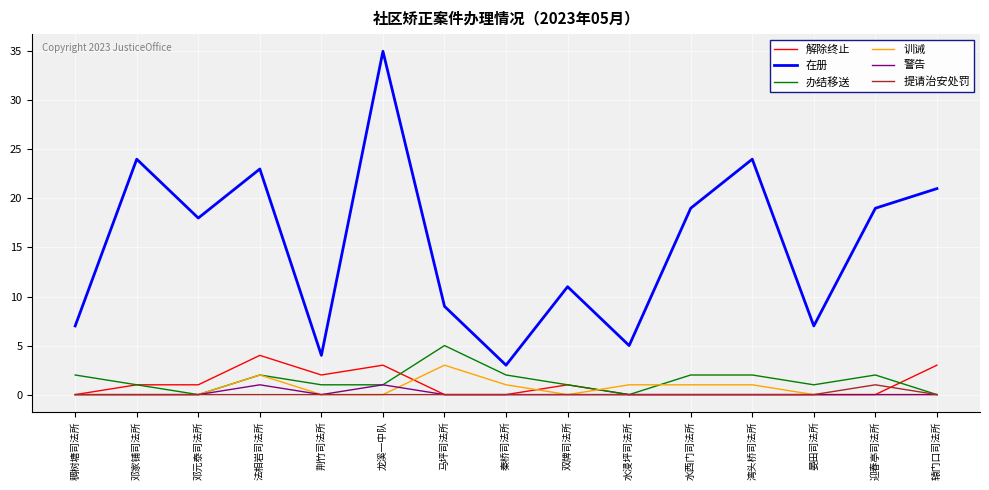

What position from the left is 荆竹司法所?

5